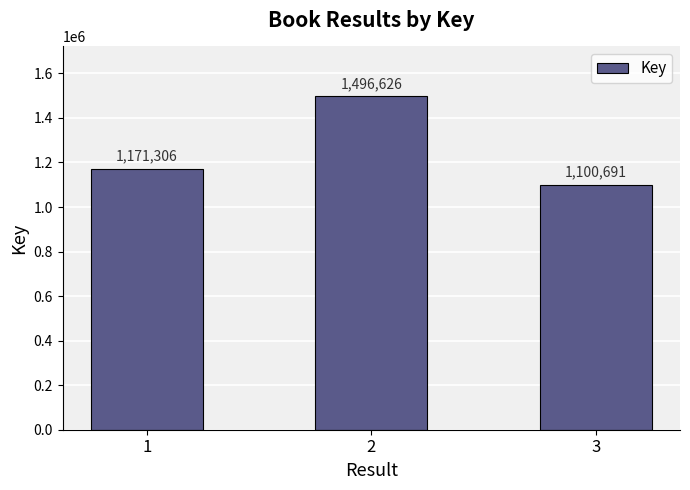

What is the difference between the maximum and minimum values?

395935